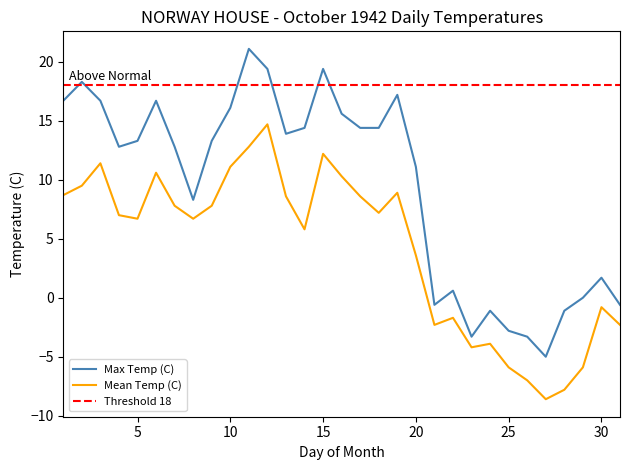

What is the sum of the Mean Temp (C) values at 17 and 12?

23.3